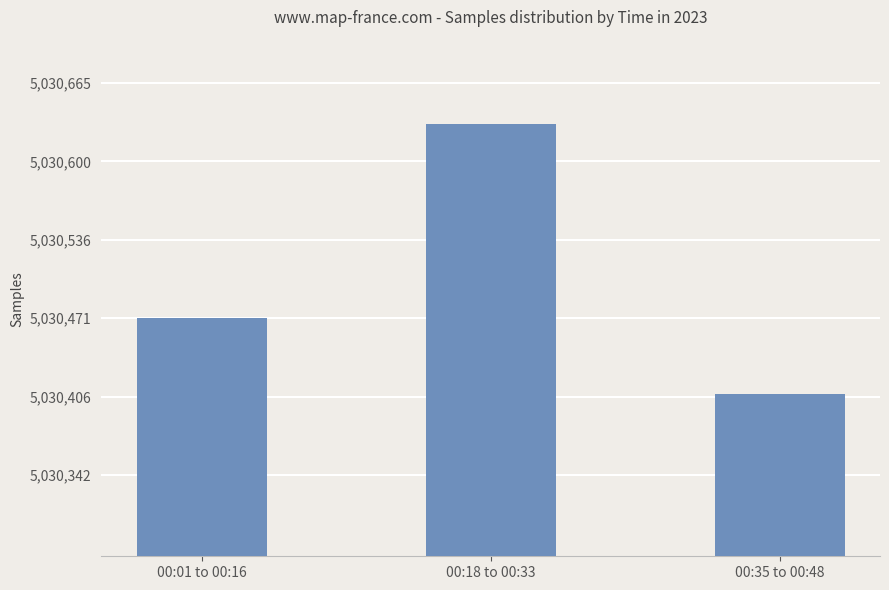

Approximately how many times larger is the value at 00:18 to 00:33 compared to 00:35 to 00:48?

1.0